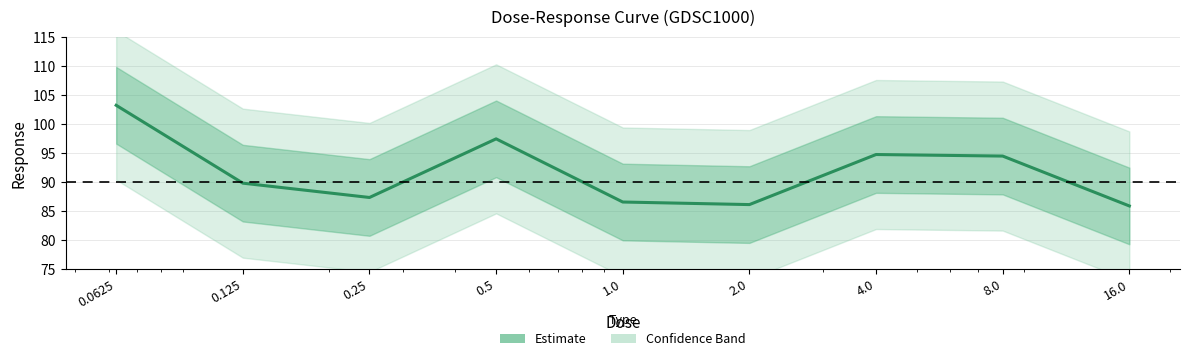

The value at 4.0 is 94.7. True or false?

True